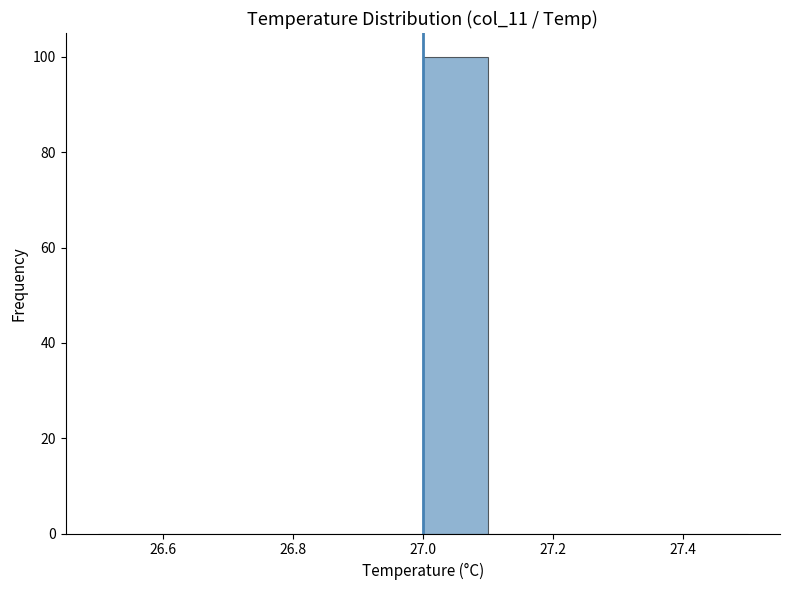

Reading left to right, list every bar in this chart as the range it spans on the x-axis followed by its height. The values are not printed on the chart, so give them approximately, as read against the axis.

26.5 to 26.6: 0
26.6 to 26.7: 0
26.7 to 26.8: 0
26.8 to 26.9: 0
26.9 to 27.0: 0
27.0 to 27.1: 100
27.1 to 27.2: 0
27.2 to 27.3: 0
27.3 to 27.4: 0
27.4 to 27.5: 0